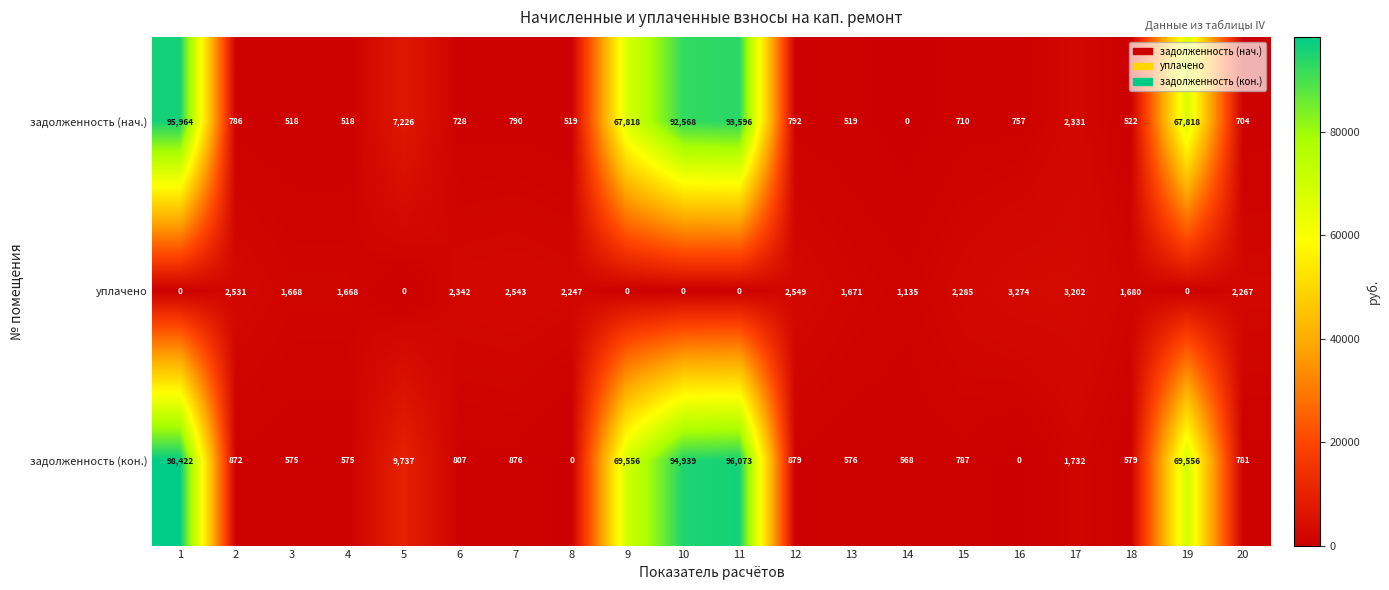

How many values in the задолженность (кон.) series are below 872?

10